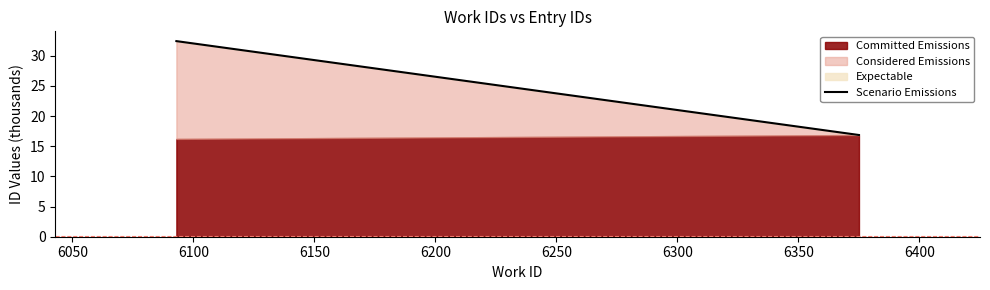

What is the highest value of the Committed Emissions series?

16.9